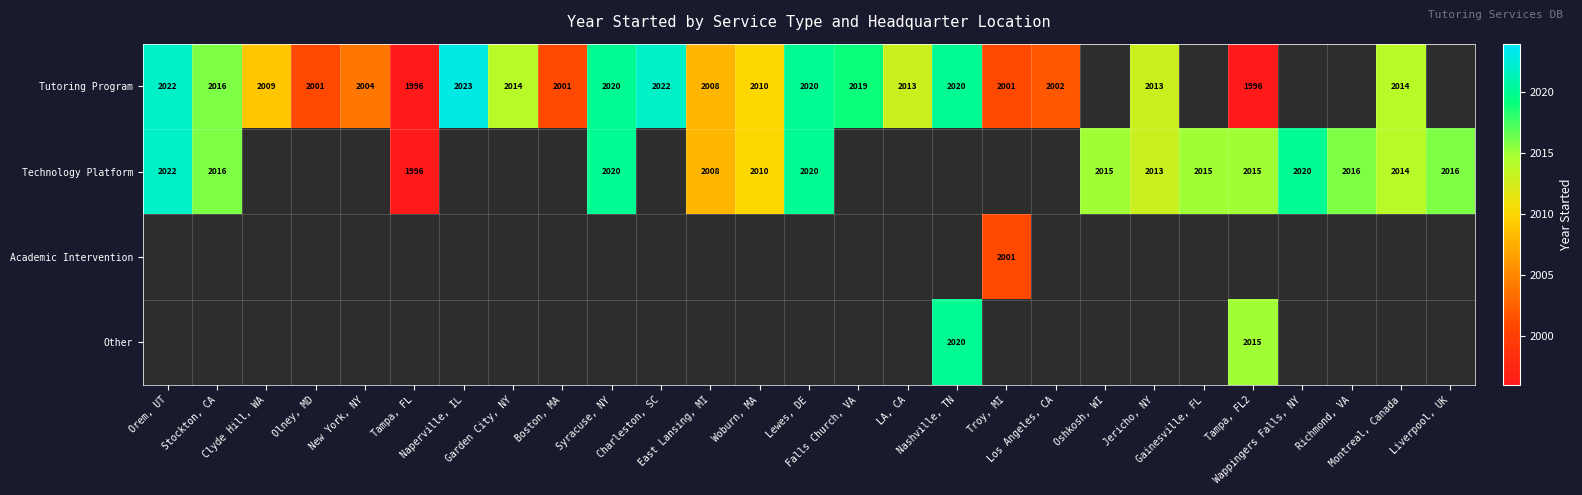

What is the approximate value of Technology Platform at Montreal, Canada?

2014.0